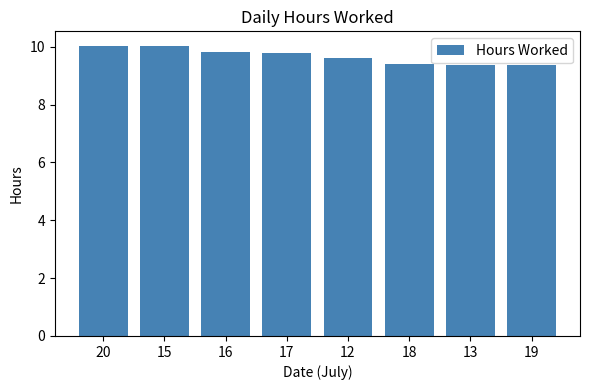

What is the greatest value displayed?

10.0